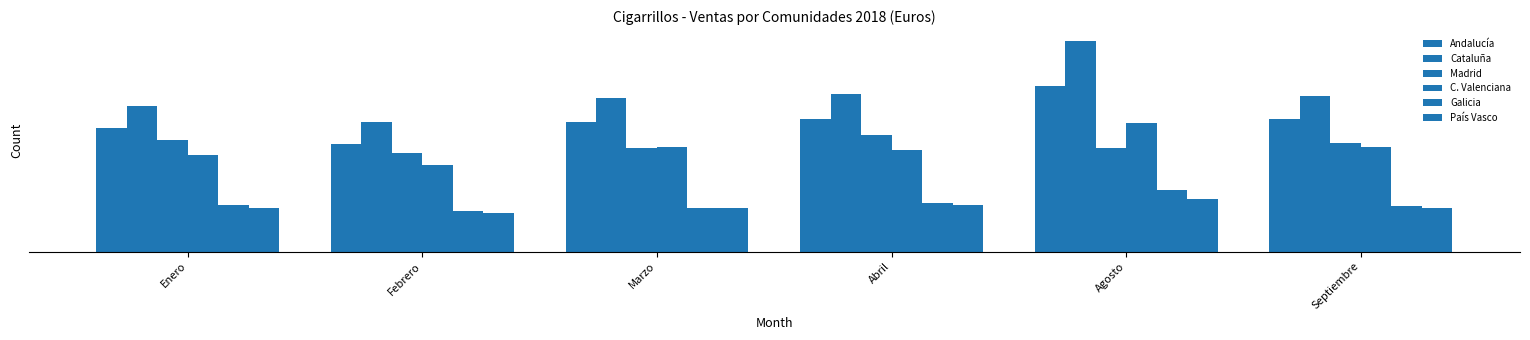

At which label does Cataluña first exceed 151318737?

Abril